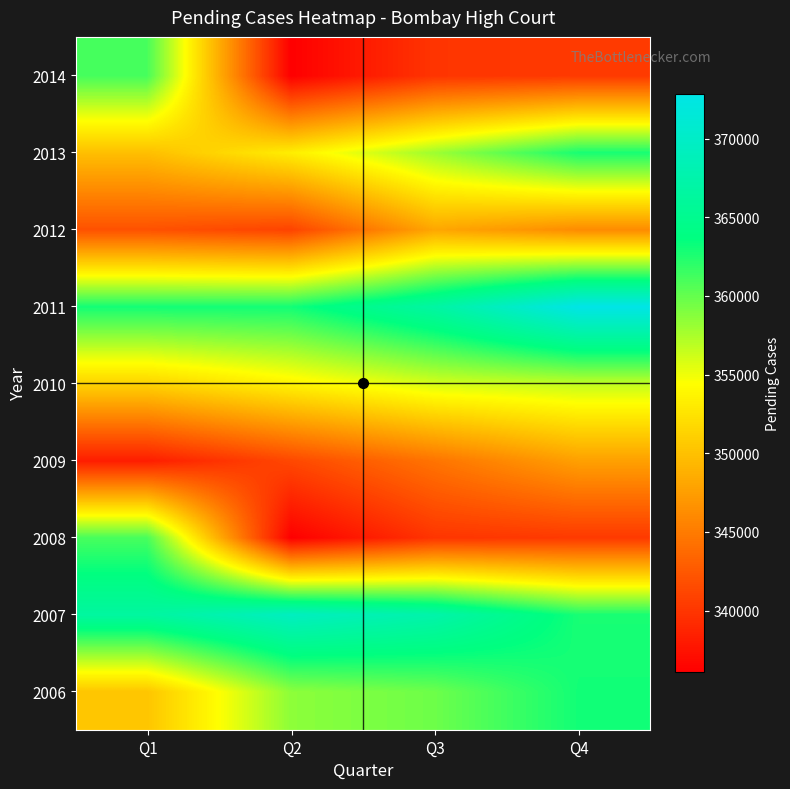

Reading left to right, extract all data points from this chart.

2006: Q1=350304	Q2=358558	Q3=359698	Q4=362950
2007: Q1=366495	Q2=369377	Q3=367409	Q4=362738
2008: Q1=361043	Q2=336080	Q3=339921	Q4=340259
2009: Q1=338183	Q2=341300	Q3=344477	Q4=347618
2010: Q1=351297	Q2=353654	Q3=355977	Q4=356707
2011: Q1=362885	Q2=362948	Q3=366809	Q4=372807
2012: Q1=341969	Q2=340963	Q3=348115	Q4=346162
2013: Q1=349837	Q2=353240	Q3=357966	Q4=362738
2014: Q1=361043	Q2=336080	Q3=339921	Q4=340259